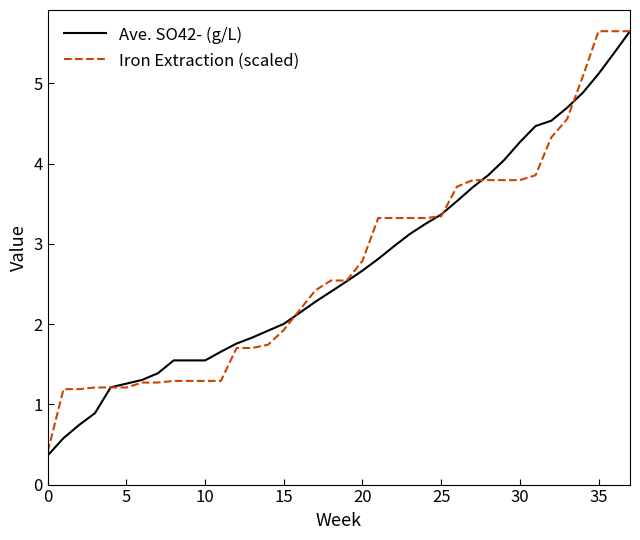

What is the maximum value for Ave. SO42- (g/L)?

5.7